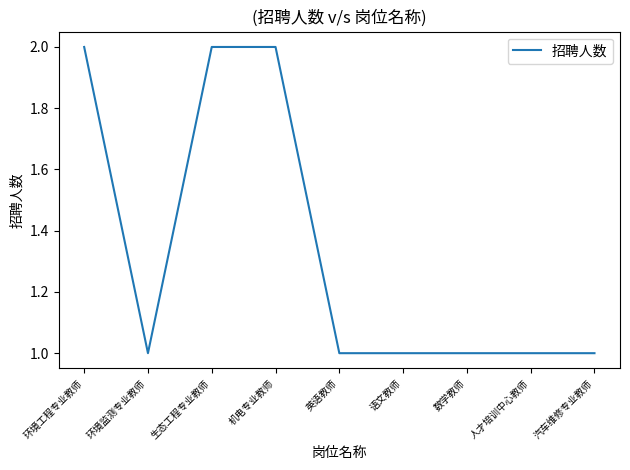

What position from the left is 机电专业教师?

4